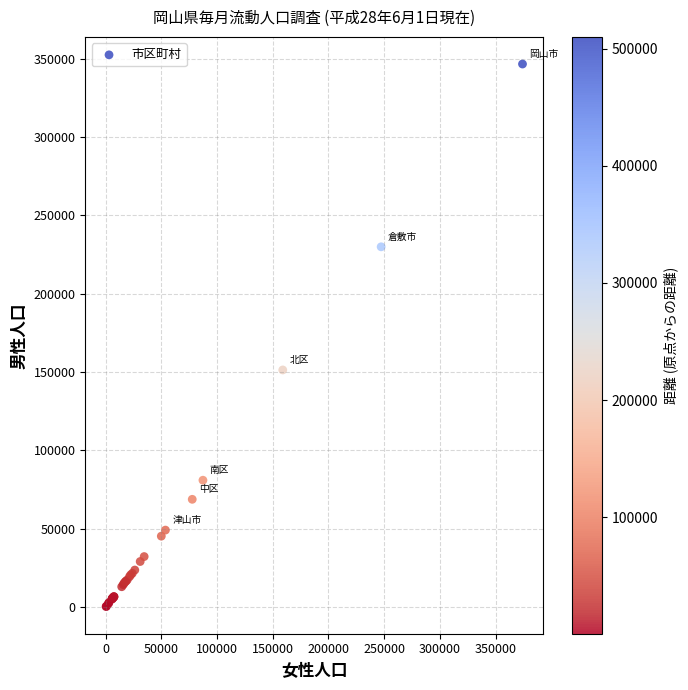

What Y value in the scatter plot is closest to 173477?

151374